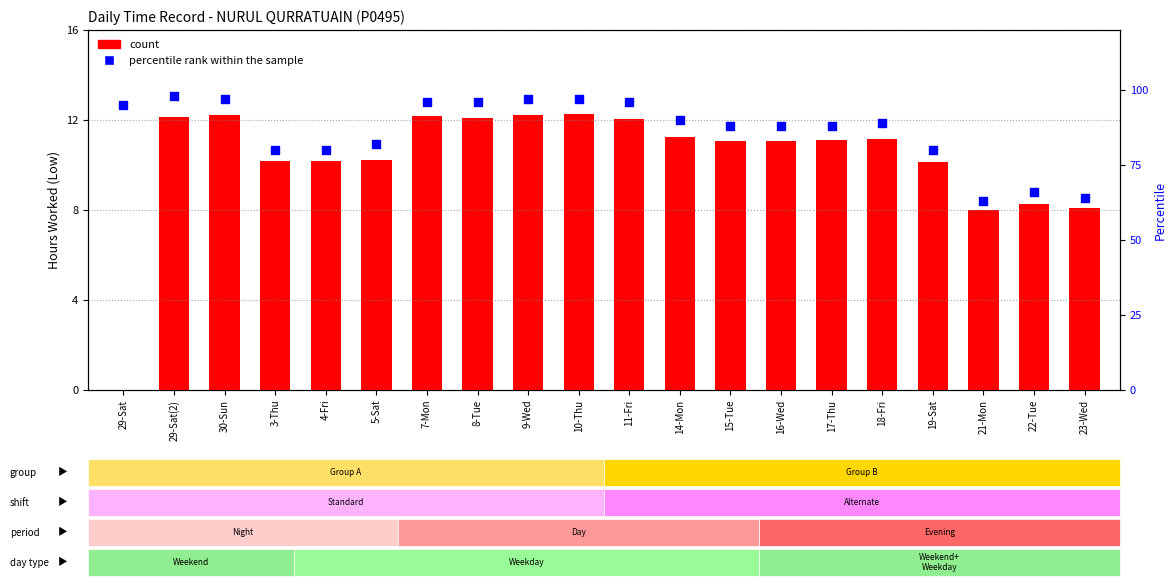

What is the total value across all series at 30-Sun?

109.2